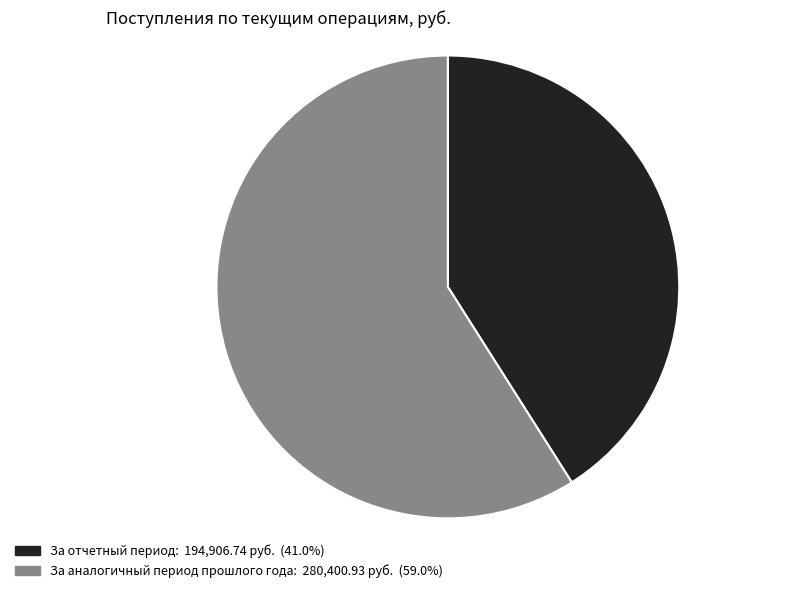

Which slice is the smallest?

За отчетный период